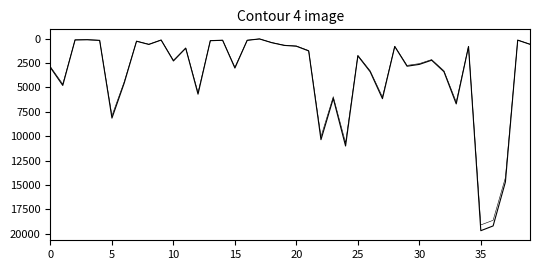

The value at 28 is 805.0. True or false?

True